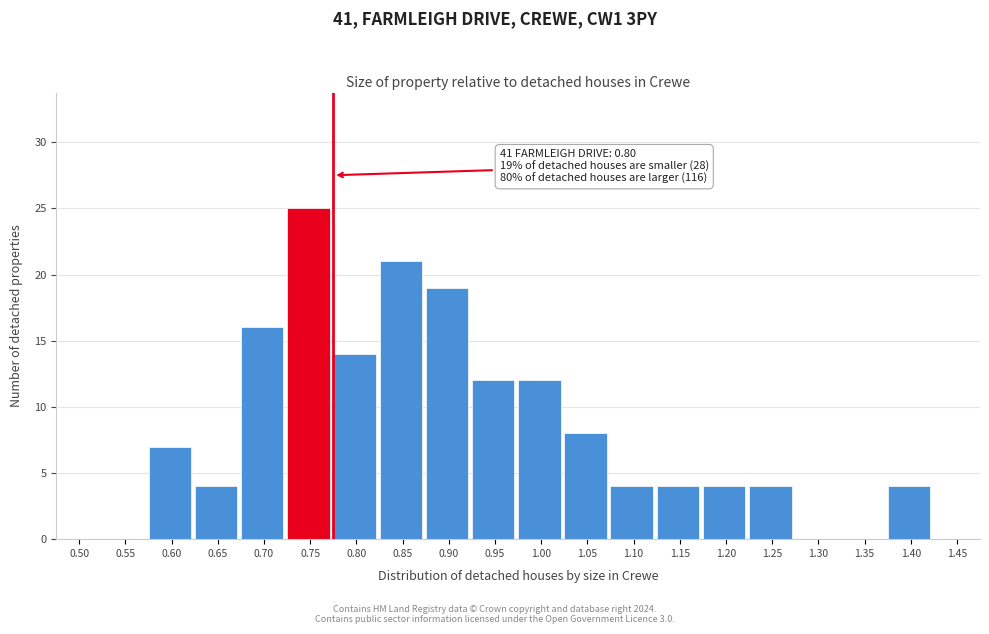

Reading left to right, extract all data points from this chart.

0.50=0	0.55=0	0.60=7	0.65=4	0.70=16	0.75=25	0.80=14	0.85=21	0.90=19	0.95=12	1.00=12	1.05=8	1.10=4	1.15=4	1.20=4	1.25=4	1.30=0	1.35=0	1.40=4	1.45=0